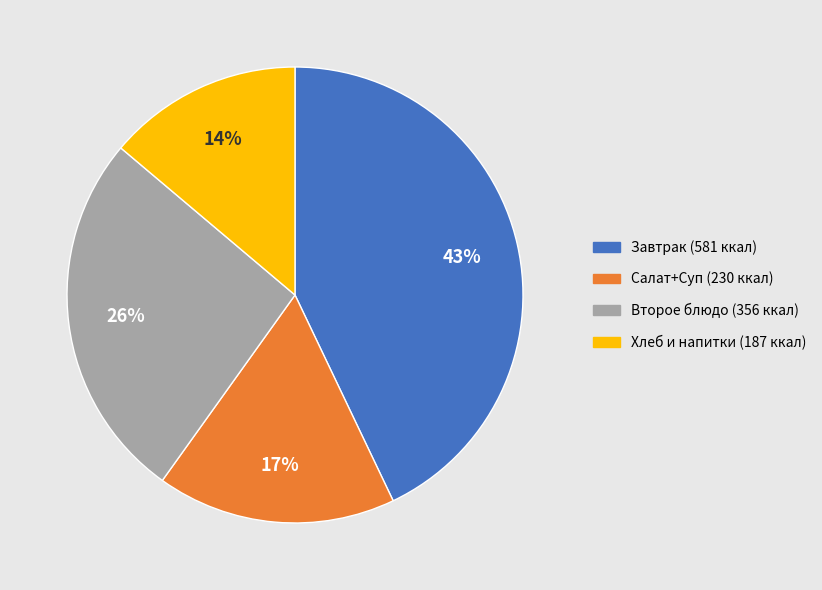

Which has a higher value, Завтрак (581 ккал) or Салат+Суп (230 ккал)?

Завтрак (581 ккал)